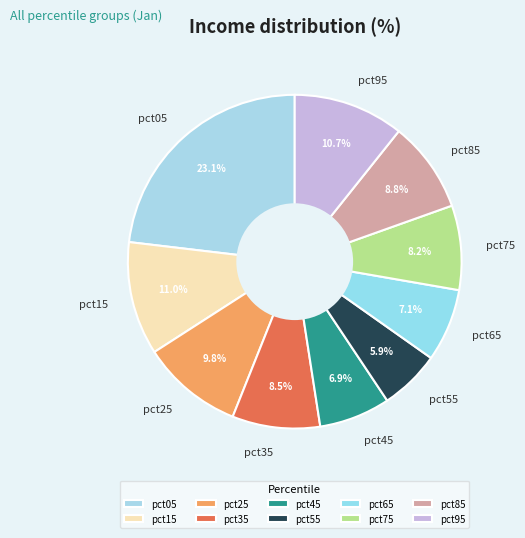

Is there any slice that represents more than half of the pie?

No